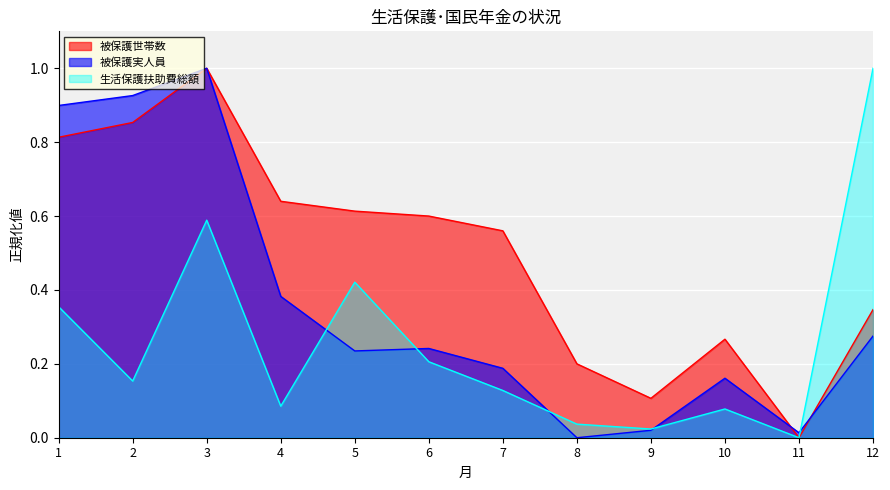

True or false: 生活保護扶助費総額 has more than 1 points higher than both neighbors.

True